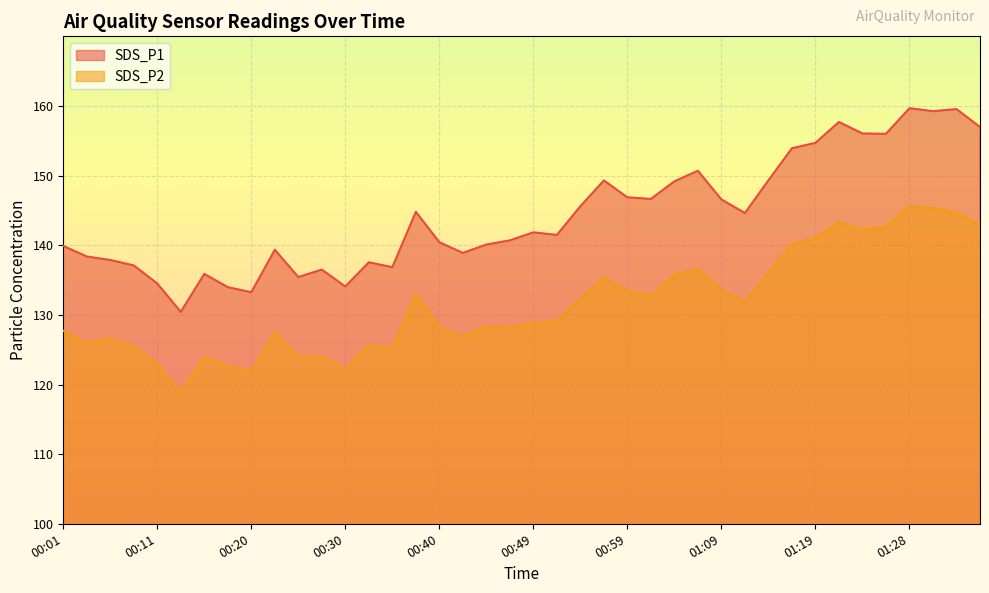

What is the difference between the SDS_P1 values at 01:36 and 00:18?

23.0